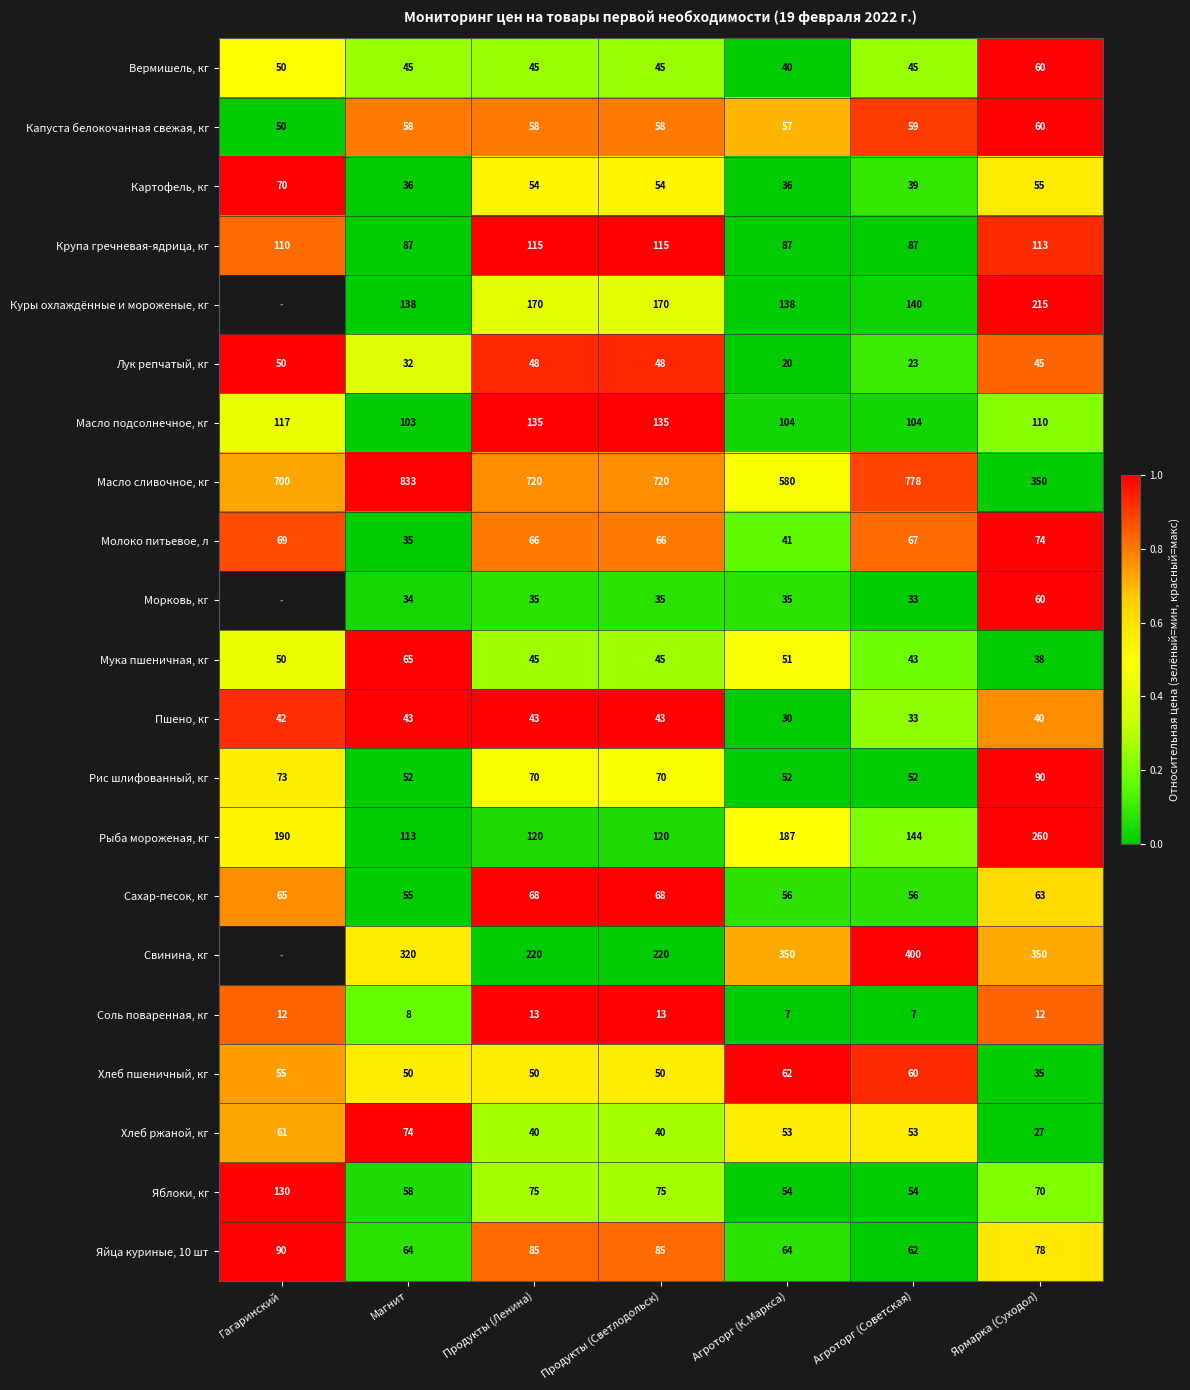

Is it true that Свинина, кг equals 469.3 at Магнит?

False